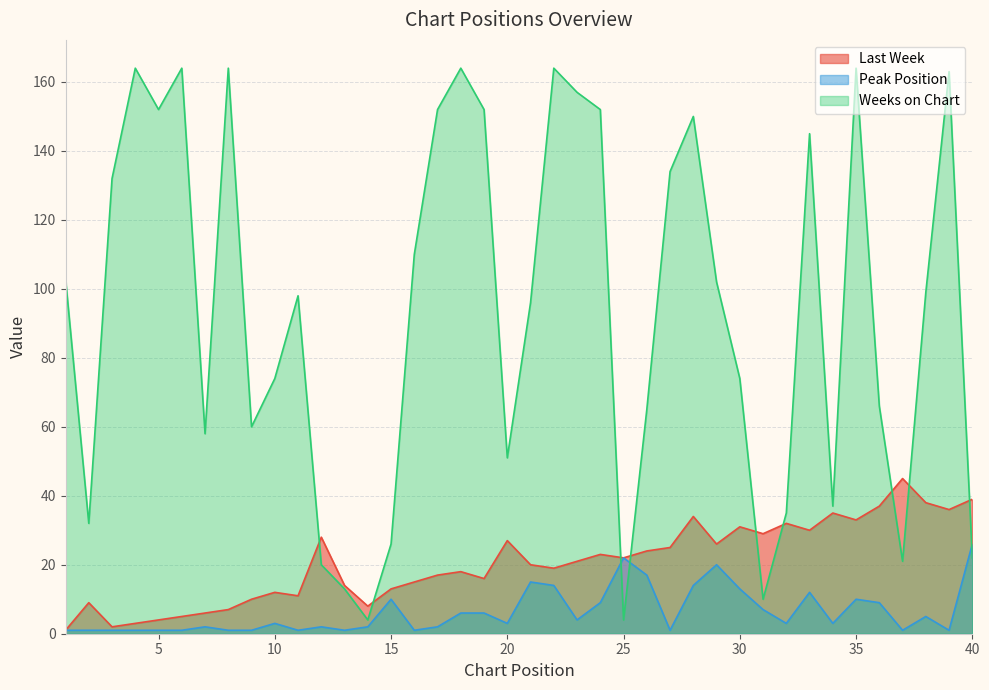

Where do Peak Position and Weeks on Chart first cross each other?

24 and 25